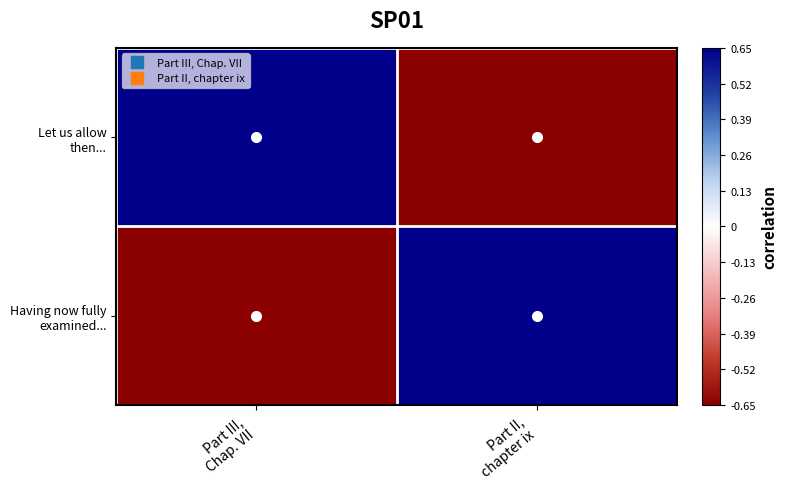

Between Part III,
Chap. VII and Part II,
chapter ix, which is larger?

Part III,
Chap. VII